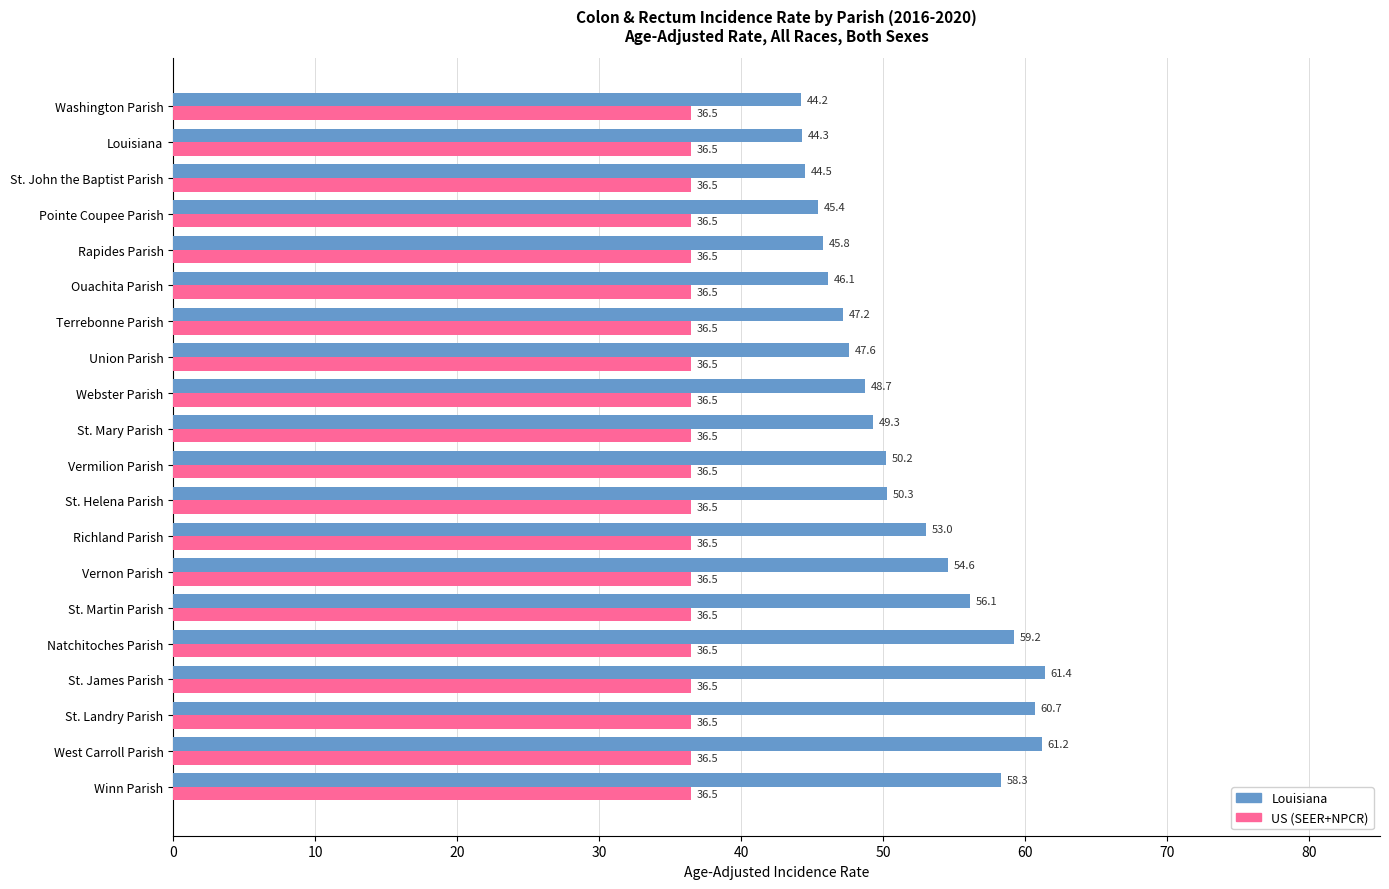

What is the sum of all US (SEER+NPCR) values?

730.0